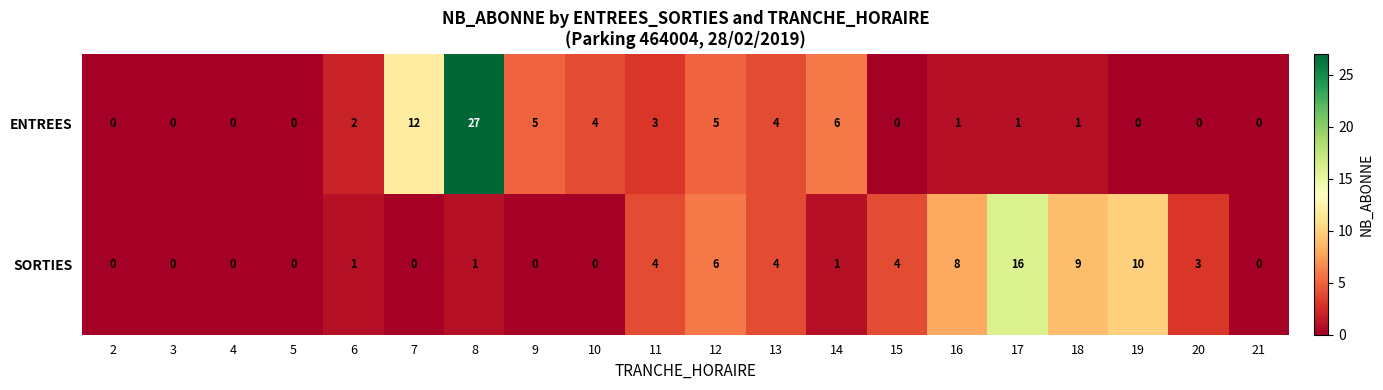

How many categories are shown in the chart?

20